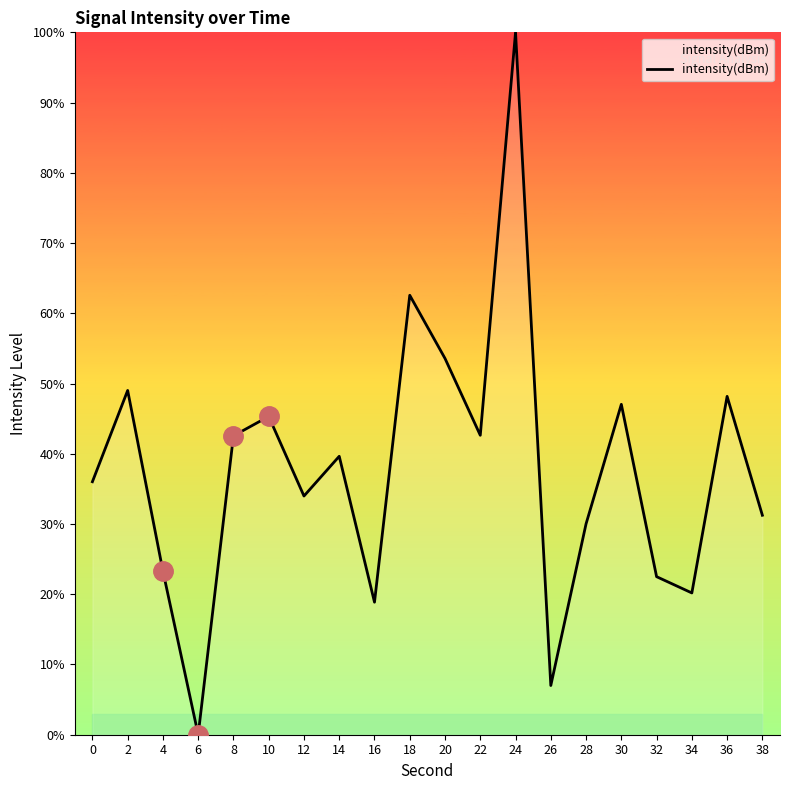

What is the ratio of the value at 16 to the value at 14?

0.5